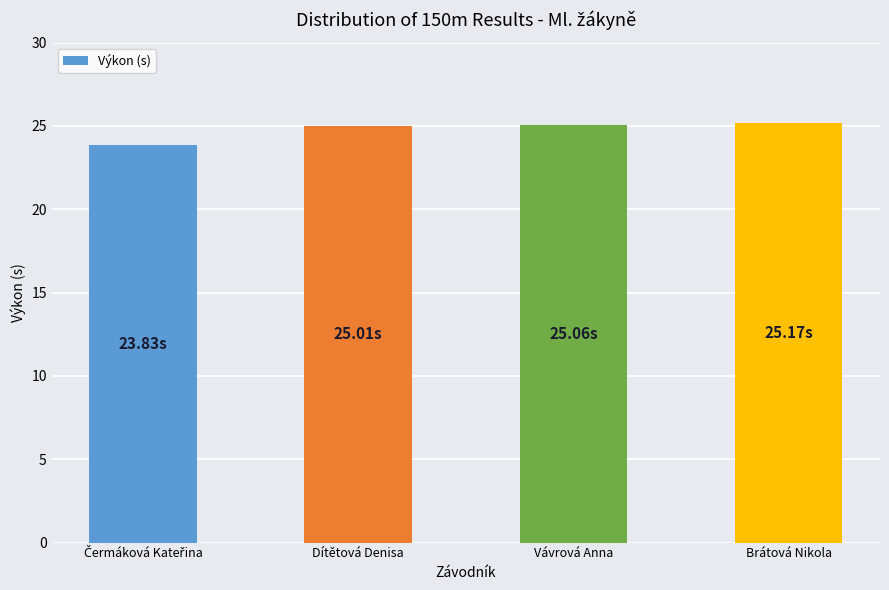

What is the difference between the maximum and minimum values?

1.3